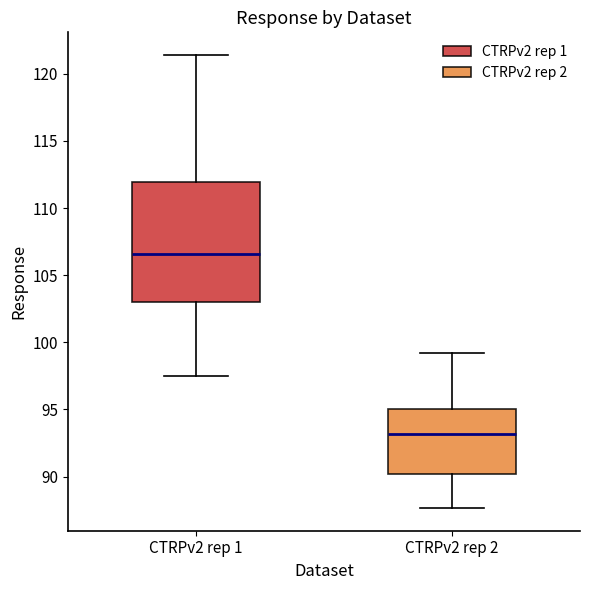

Where is the upper edge of the box for CTRPv2 rep 2 on the y-axis? The values are not printed on the chart, so give them approximately, as read against the axis.

95.0